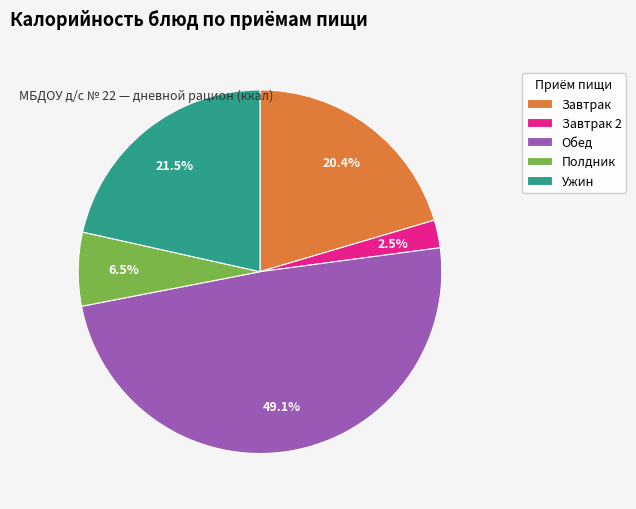

Combined, do Завтрак 2 and Полдник account for over 50%?

No